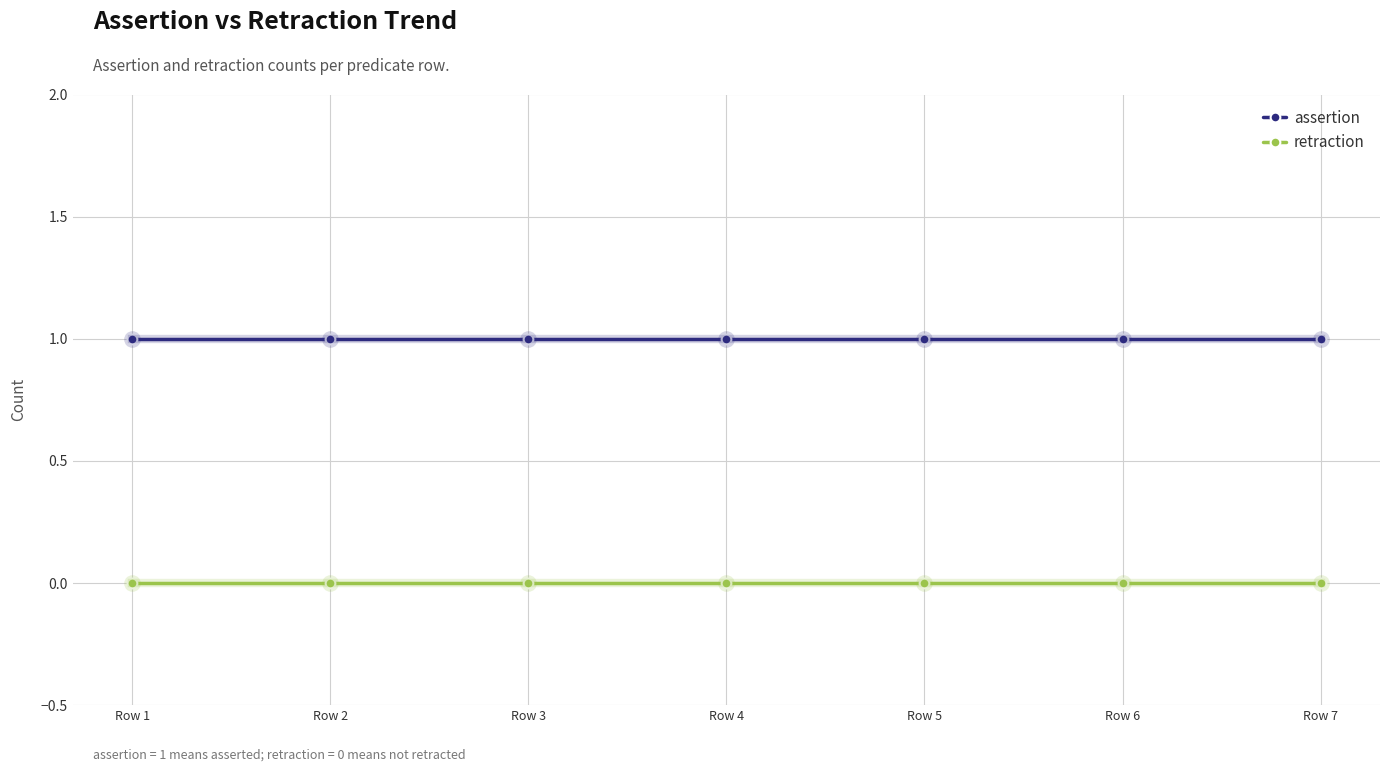

Is the value of assertion at Row 4 greater than the value of retraction at Row 1?

Yes